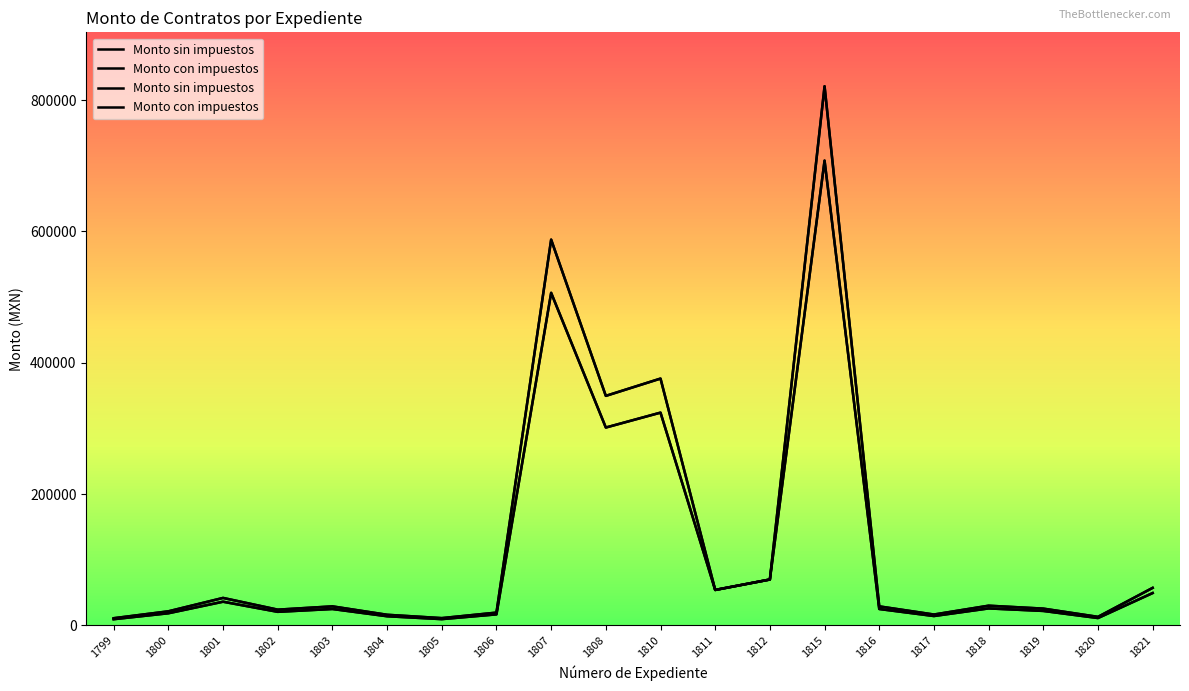

Which series has the largest range (max minus min)?

Monto con impuestos